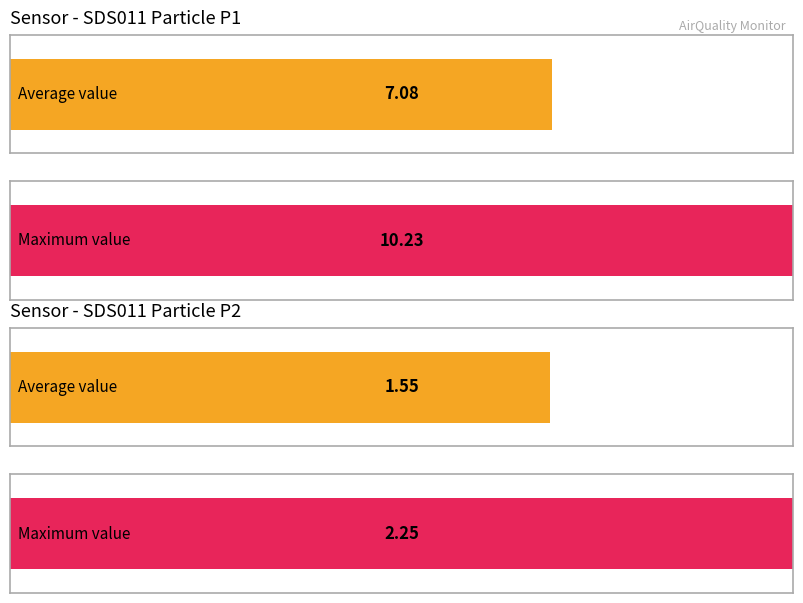

At which label does SDS_P1 first exceed 7?

SDS_P1 Mean